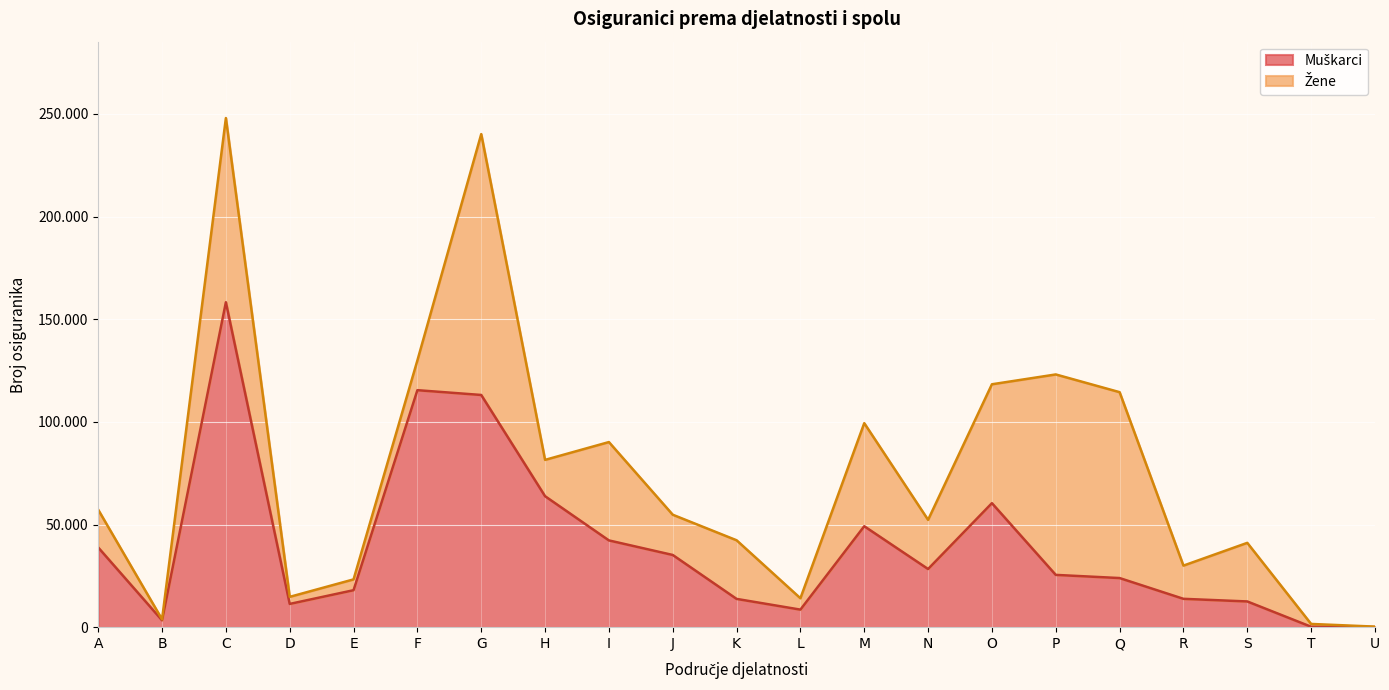

True or false: the data shows 466 at T.

False